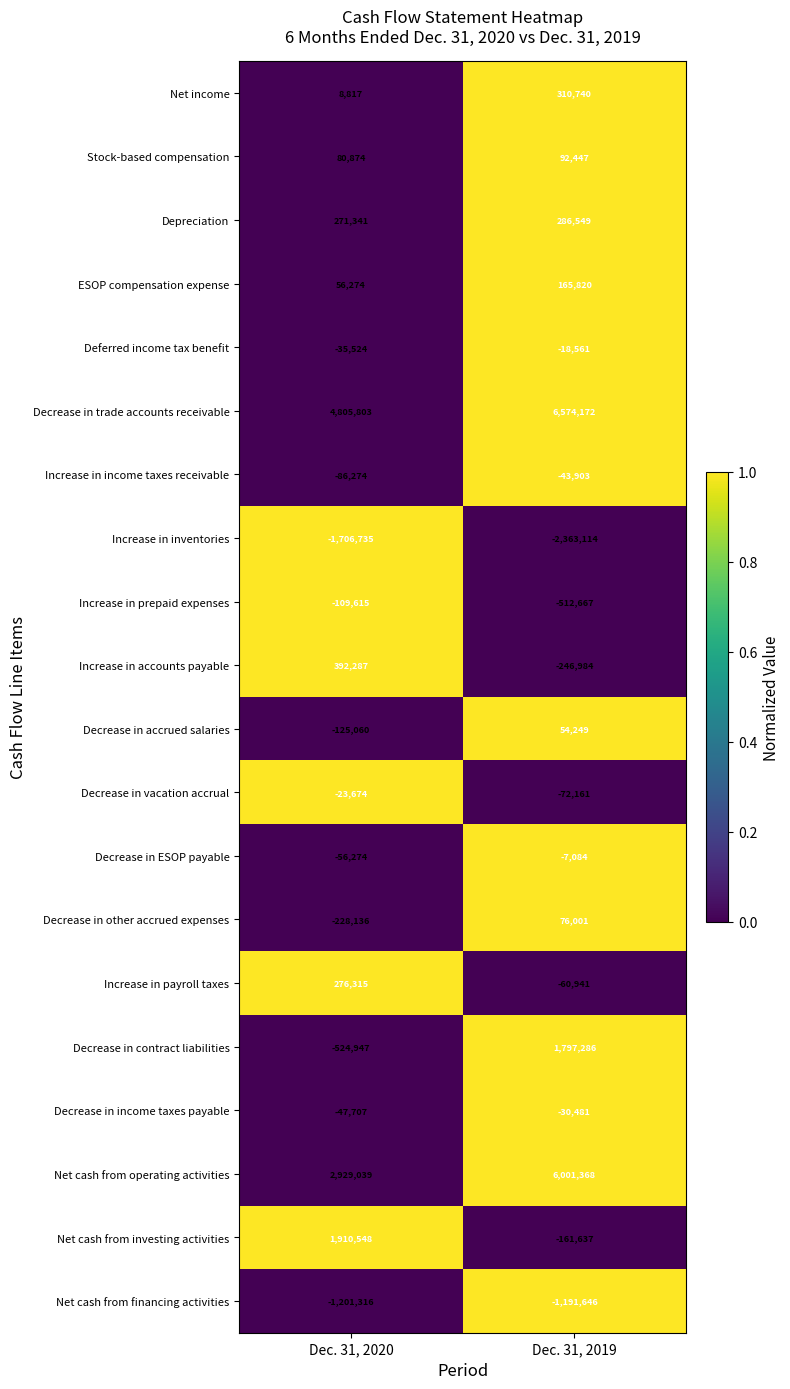

The value of Decrease in vacation accrual at Dec. 31, 2020 is -23674. True or false?

True